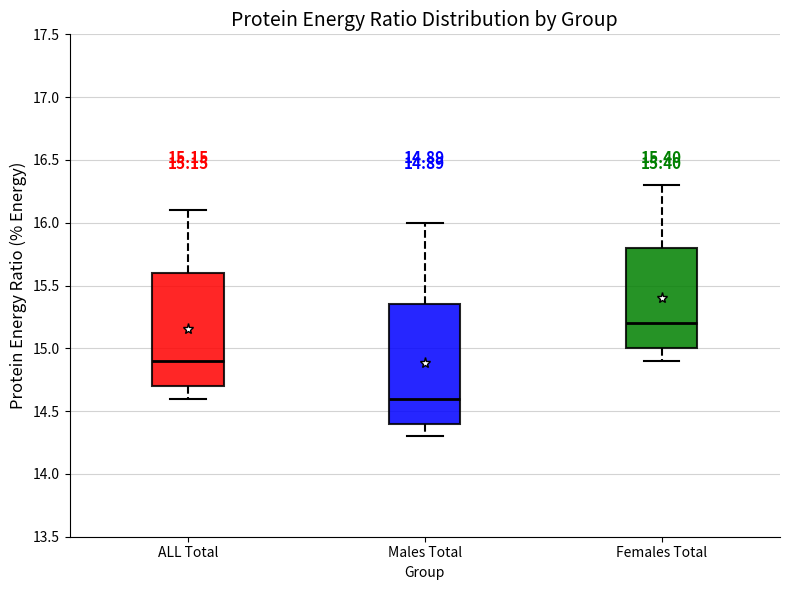

Which box's median line is the lowest?

Males Total